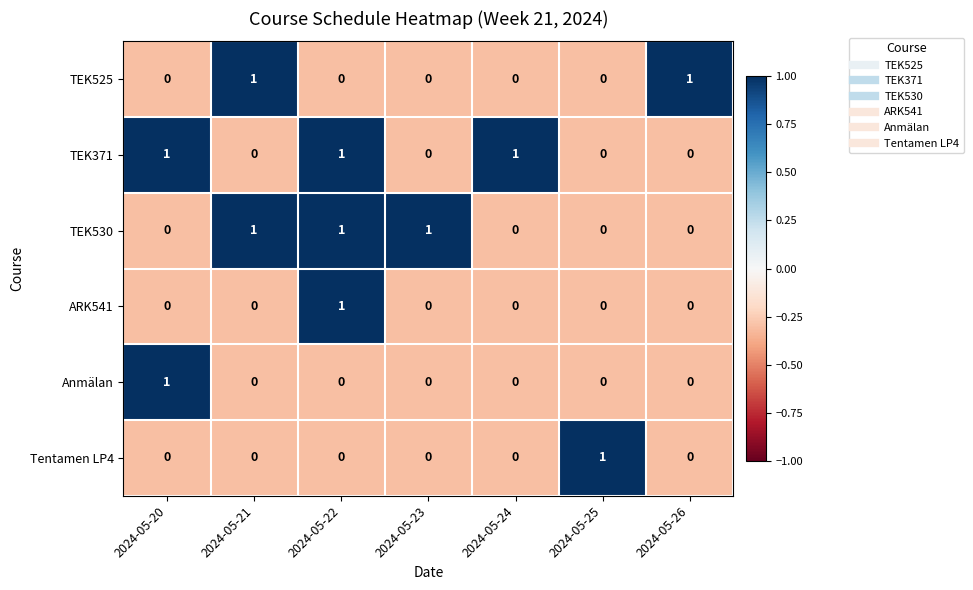

How many ARK541 values are between 0 and 1?

7